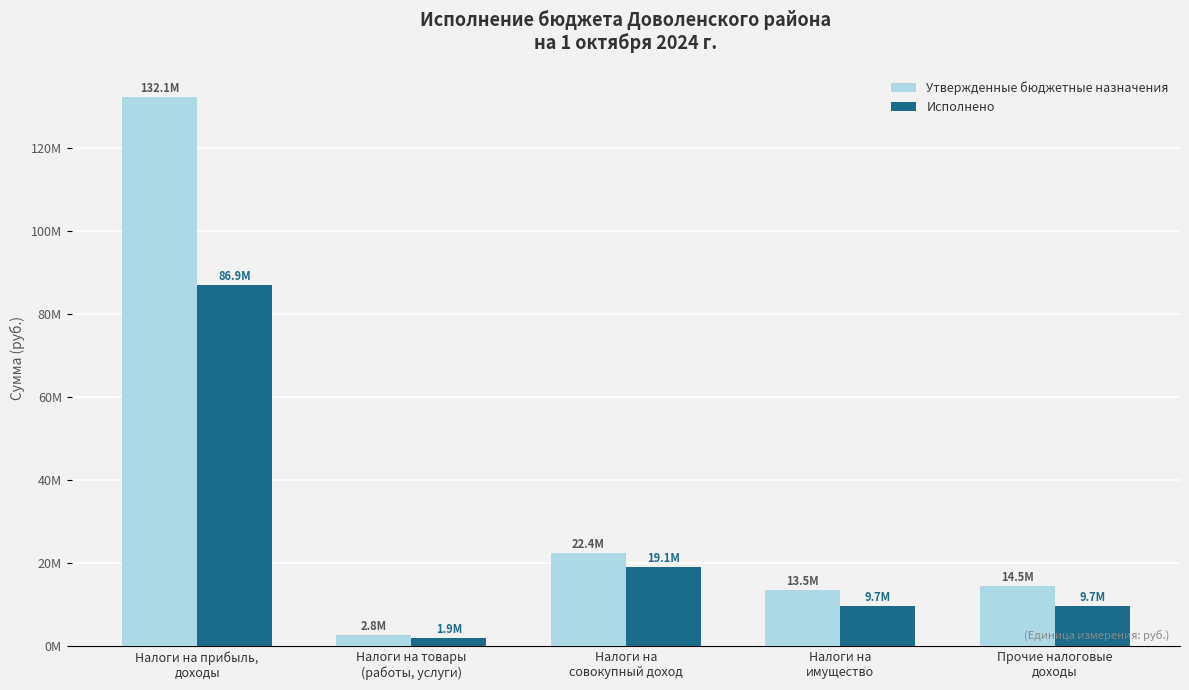

Reading left to right, extract all data points from this chart.

Утвержденные бюджетные назначения: Налоги на прибыль,
доходы=132103000.0	Налоги на товары
(работы, услуги)=2793500.0	Налоги на
совокупный доход=22402000.0	Налоги на
имущество=13534000.0	Прочие налоговые
доходы=14501500.0
Исполнено: Налоги на прибыль,
доходы=86914500.4	Налоги на товары
(работы, услуги)=1921697.4	Налоги на
совокупный доход=19058642.1	Налоги на
имущество=9727484.8	Прочие налоговые
доходы=9703818.6